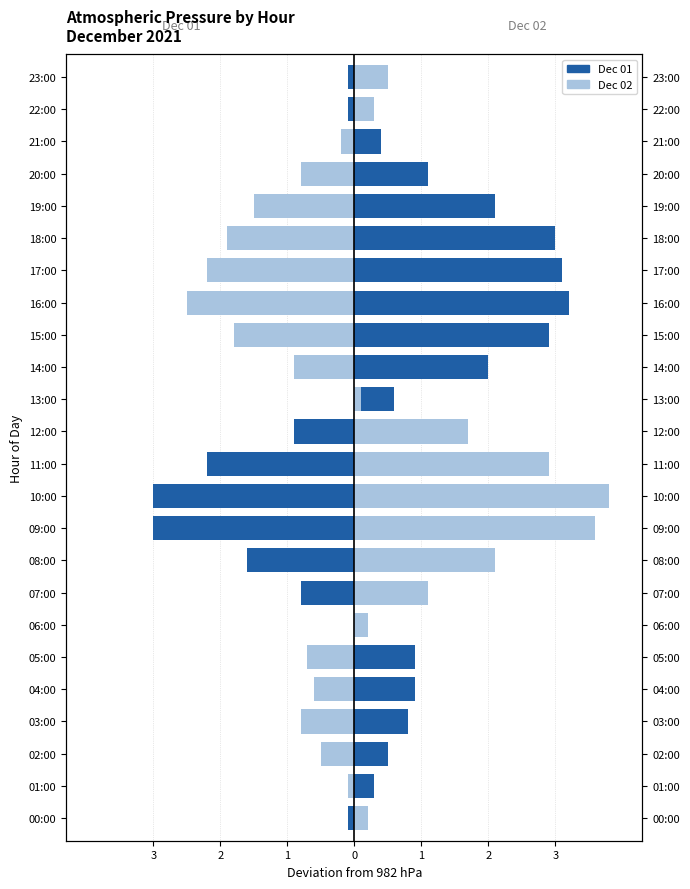

What value does the Dec 01 series have at 03:00?

0.8